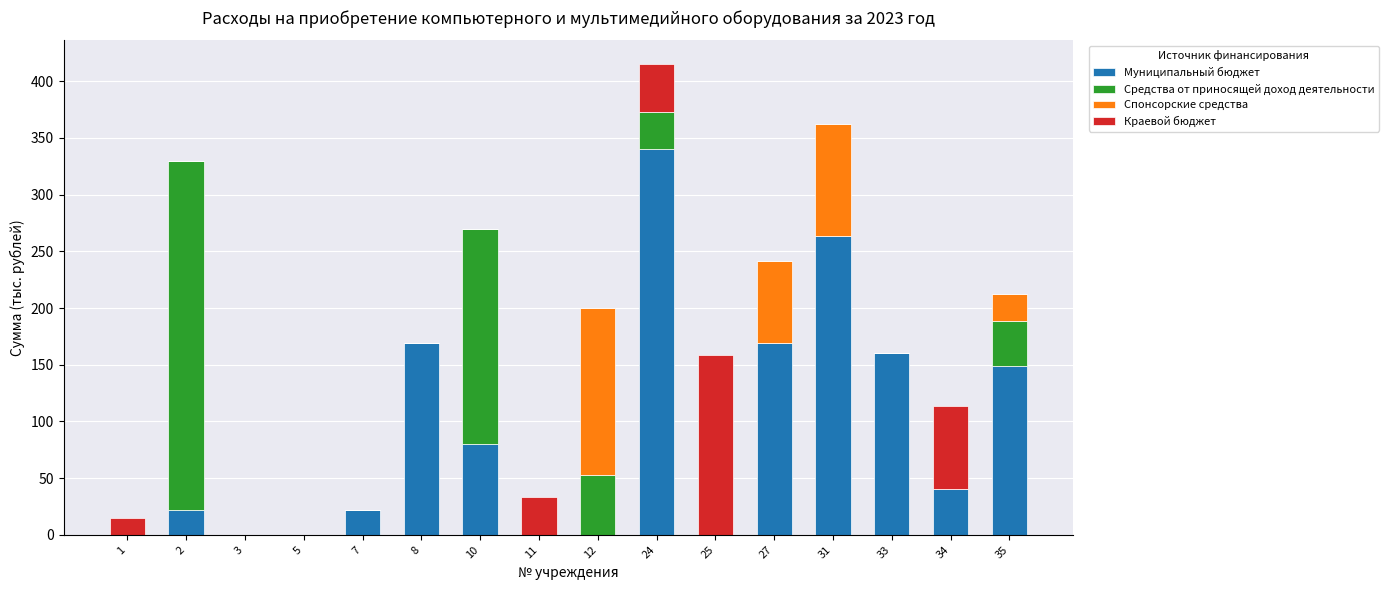

What is the maximum value for Муниципальный бюджет?

340.6